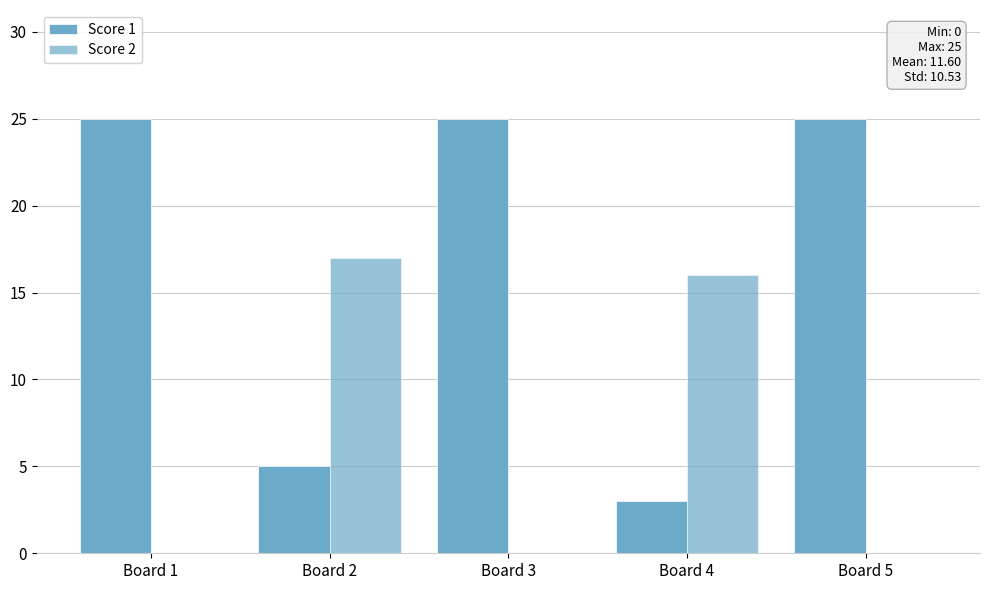

At how many categories does at least one series exceed 9?

5